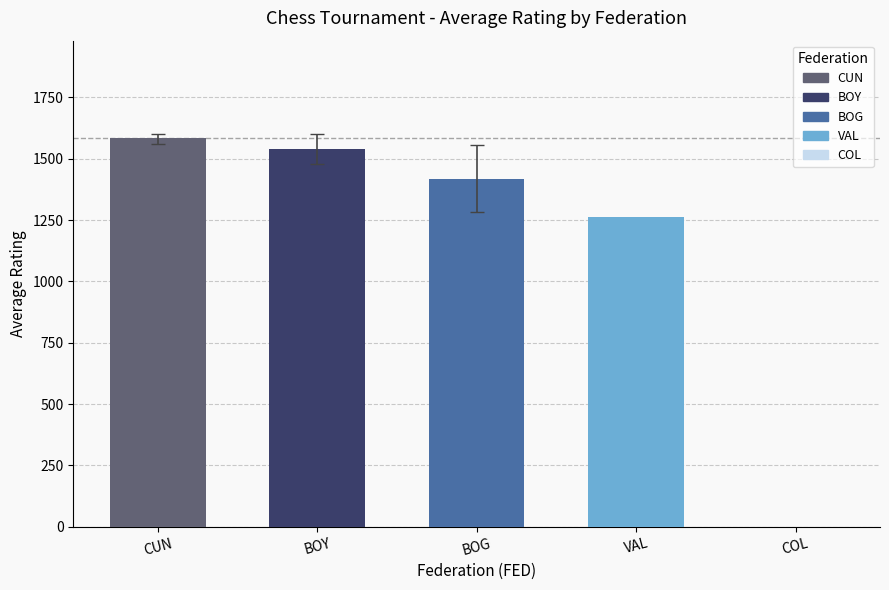

At which label is the value closest to 792?

VAL